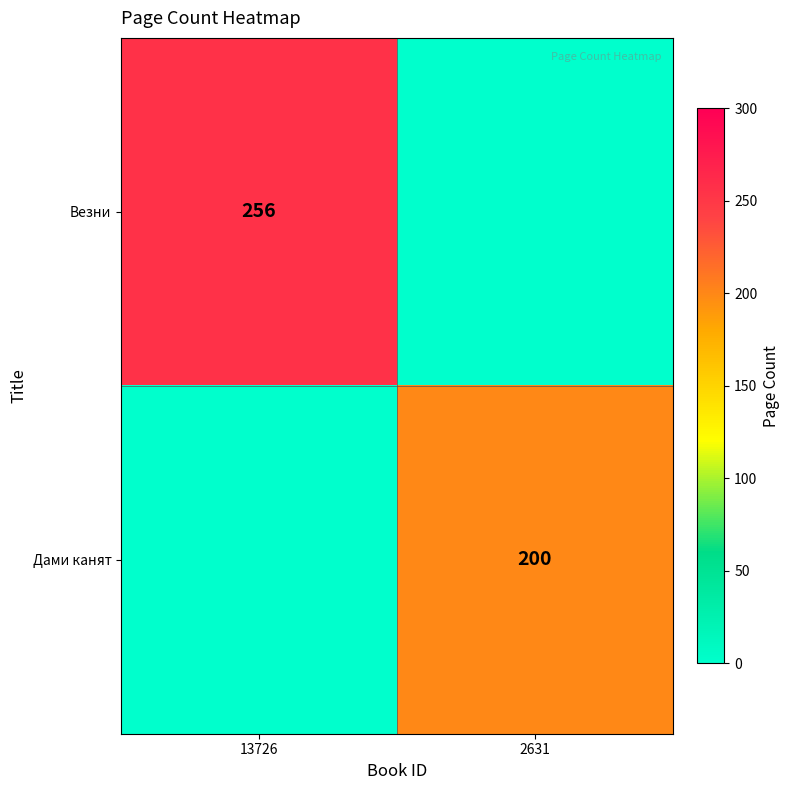

Is the value of Везни at 13726 greater than the value of Дами канят at 2631?

Yes